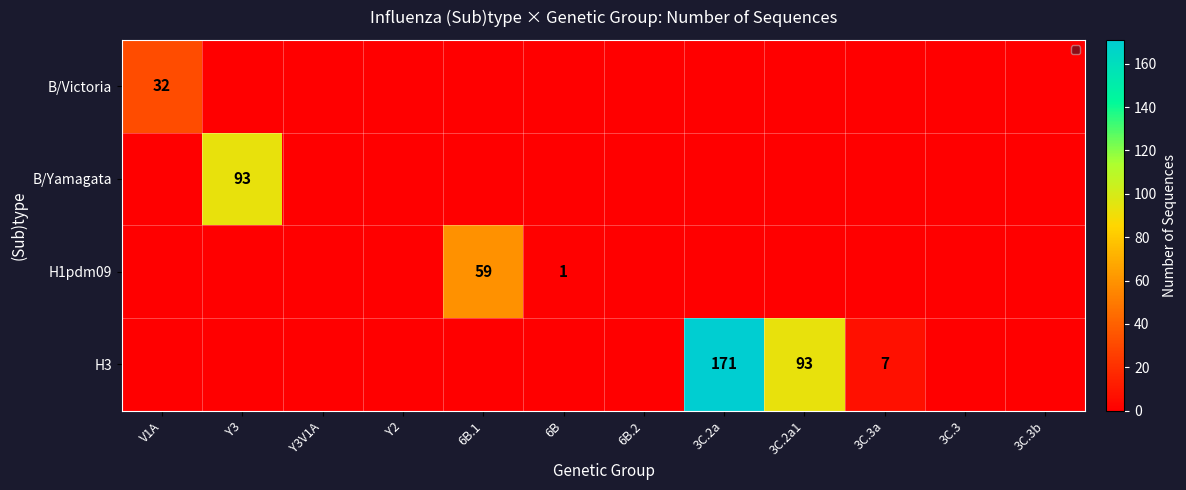

Which has a higher value, V1A or Y3V1A?

V1A